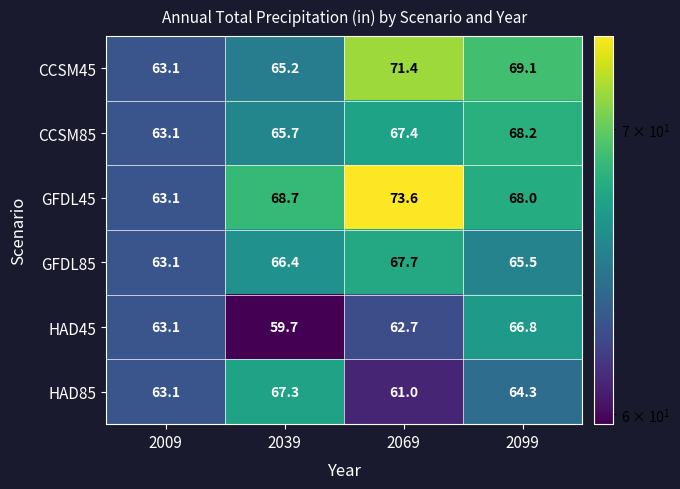

What is the difference between the CCSM85 values at 2069 and 2009?

4.3